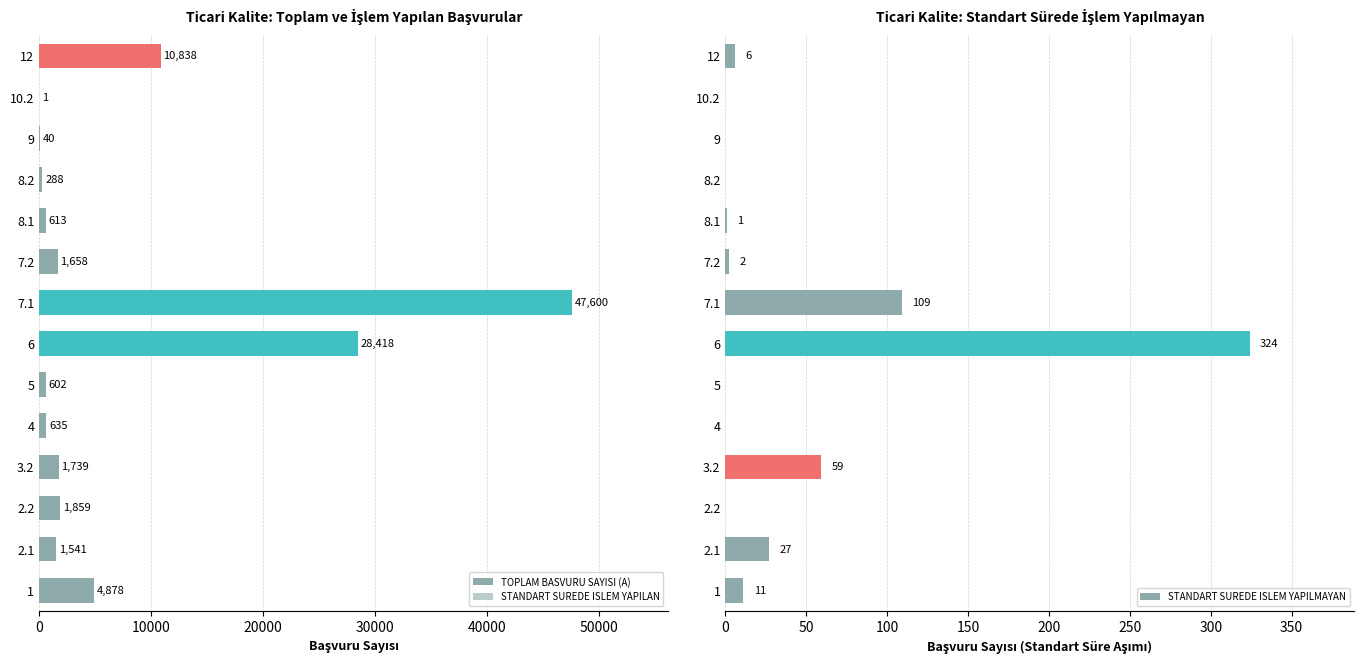

Reading left to right, transcribe all the data shown in this chart.

TOPLAM BASVURU SAYISI (A): 4878	1541	1859	1739	635	602	28418	47600	1658	613	288	40	1	10838
STANDART SUREDE ISLEM YAPILAN: 4867	1514	1859	1680	635	602	28094	47491	1656	612	288	40	1	10832
STANDART SUREDE ISLEM YAPILMAYAN: 11	27	0	59	0	0	324	109	2	1	0	0	0	6